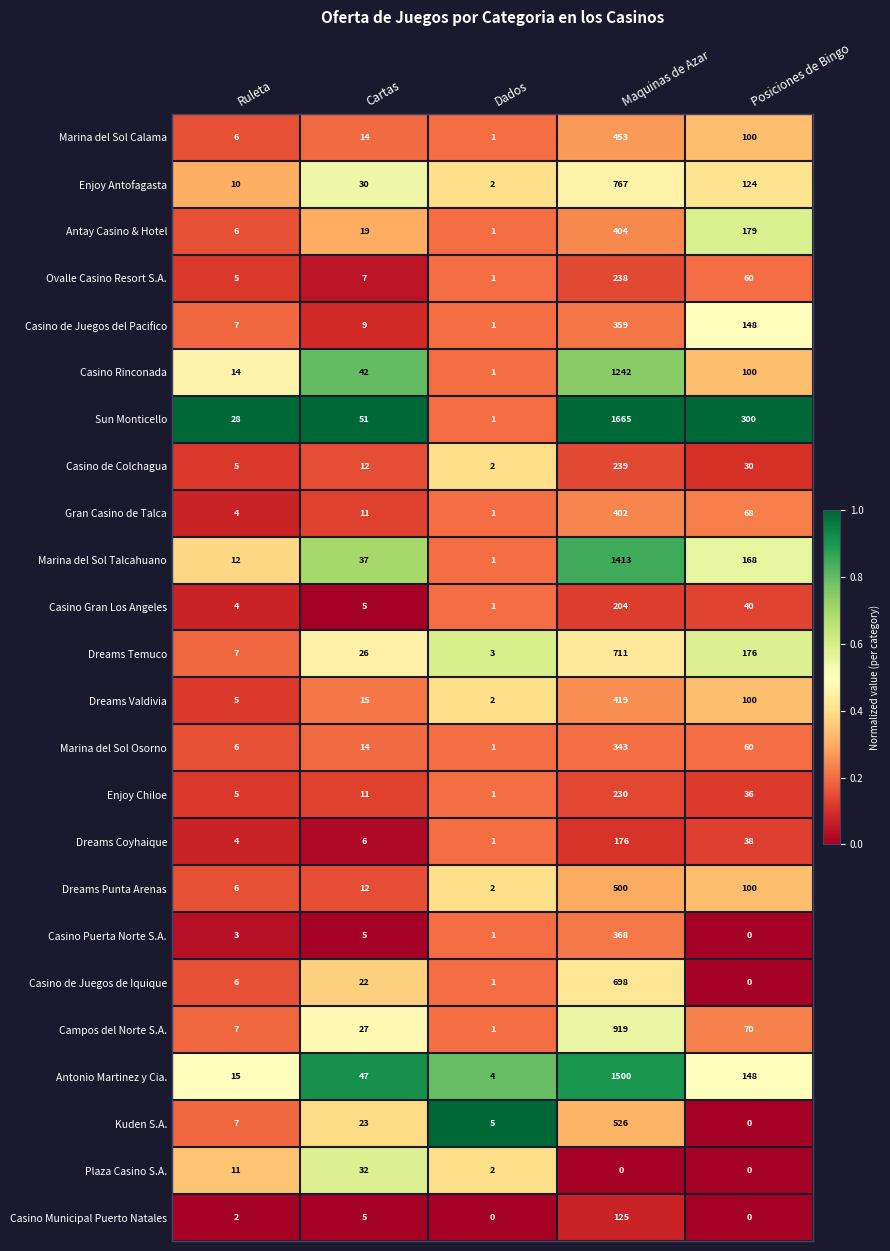

List the series in order of their peak value, lowest first.

Plaza Casino S.A., Casino Municipal Puerto Natales, Dreams Coyhaique, Casino Gran Los Angeles, Enjoy Chiloe, Ovalle Casino Resort S.A., Casino de Colchagua, Marina del Sol Osorno, Casino de Juegos del Pacifico, Casino Puerta Norte S.A., Gran Casino de Talca, Antay Casino & Hotel, Dreams Valdivia, Marina del Sol Calama, Dreams Punta Arenas, Kuden S.A., Casino de Juegos de Iquique, Dreams Temuco, Enjoy Antofagasta, Campos del Norte S.A., Casino Rinconada, Marina del Sol Talcahuano, Antonio Martinez y Cia., Sun Monticello